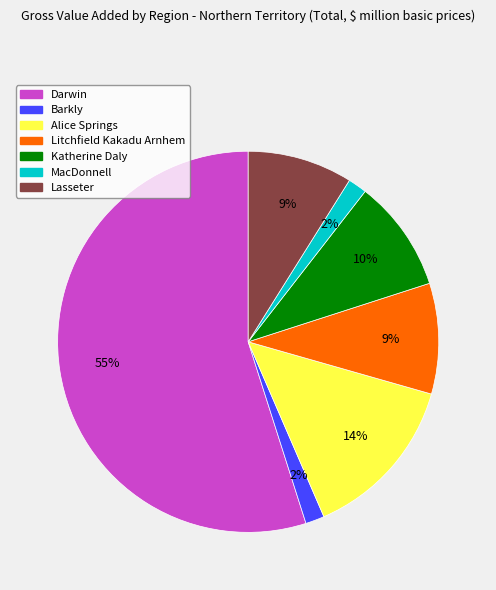

True or false: Alice Springs accounts for 14% of the total.

True